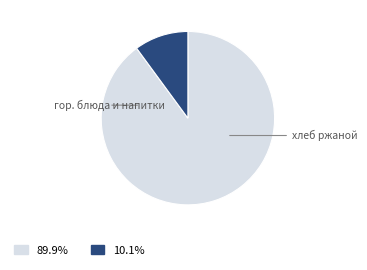

How many slices are in this pie chart?

2